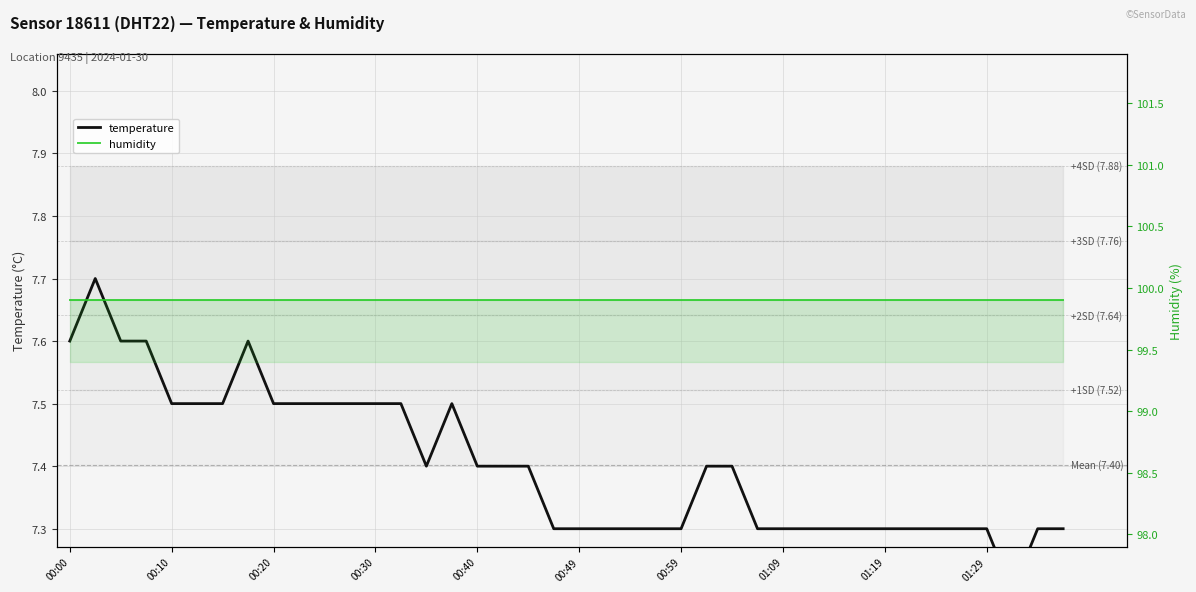

Is the value of humidity at 23 greater than the value of temperature at 15?

Yes